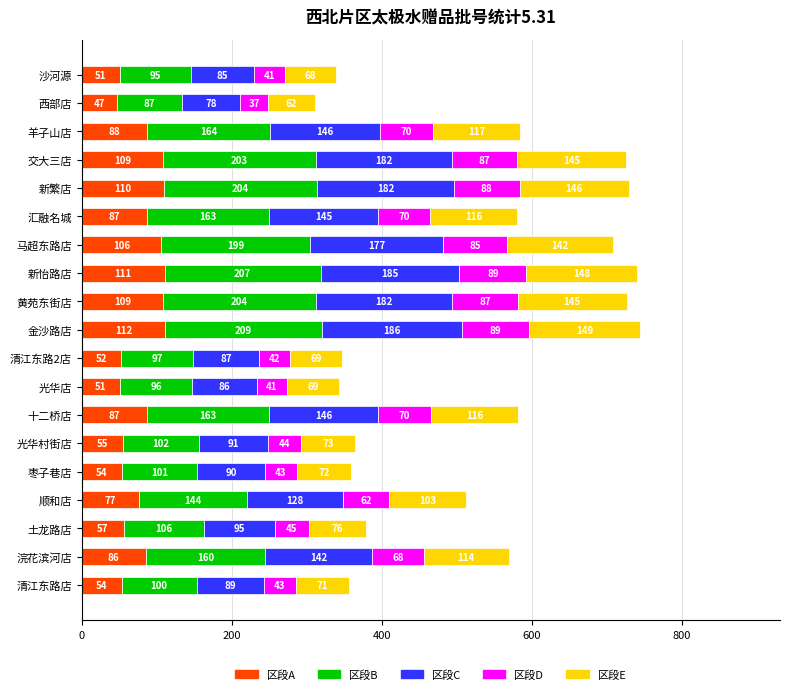

True or false: 区段A has a value of 45.4 at 顺和店.

False